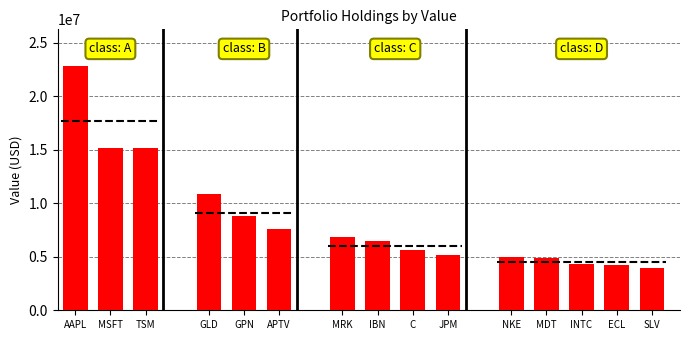

True or false: the data shows 3936000 at SLV.

True